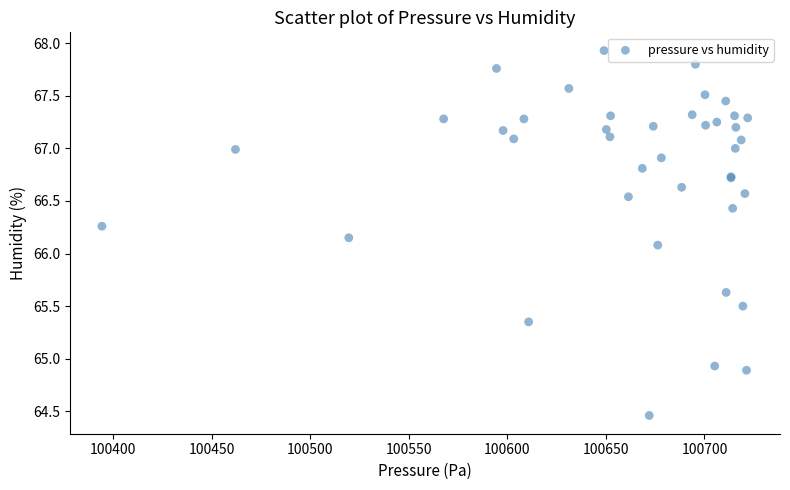

What Y value in the scatter plot is closest to 66?

66.1